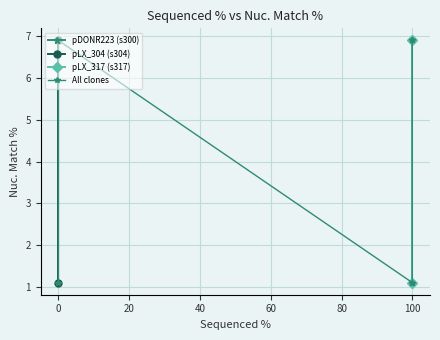

The chart shows a value of 6.9 at ccsbBroad304_12929. True or false?

True